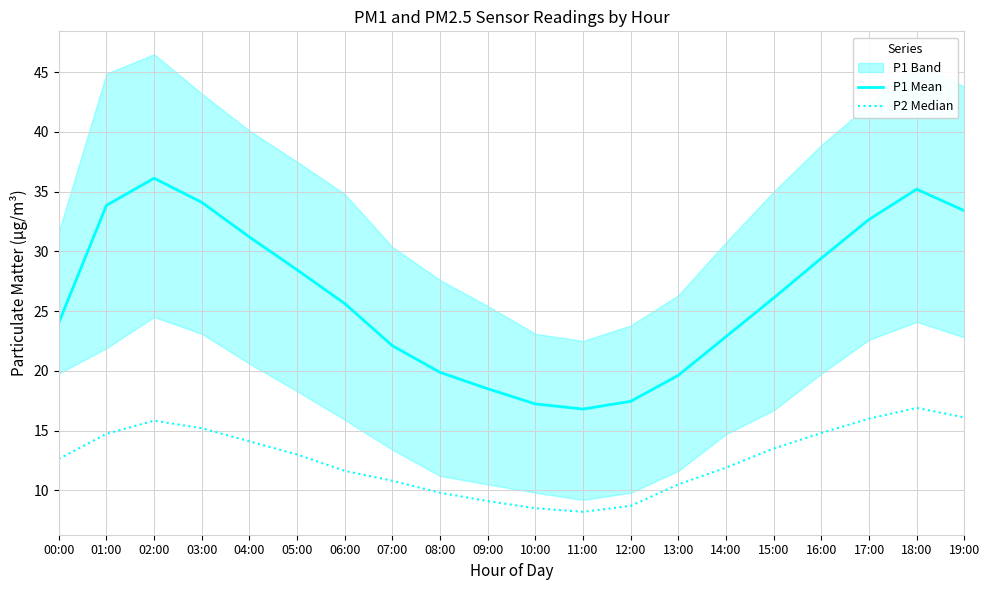

At which category is the sum across all series the highest?

18:00